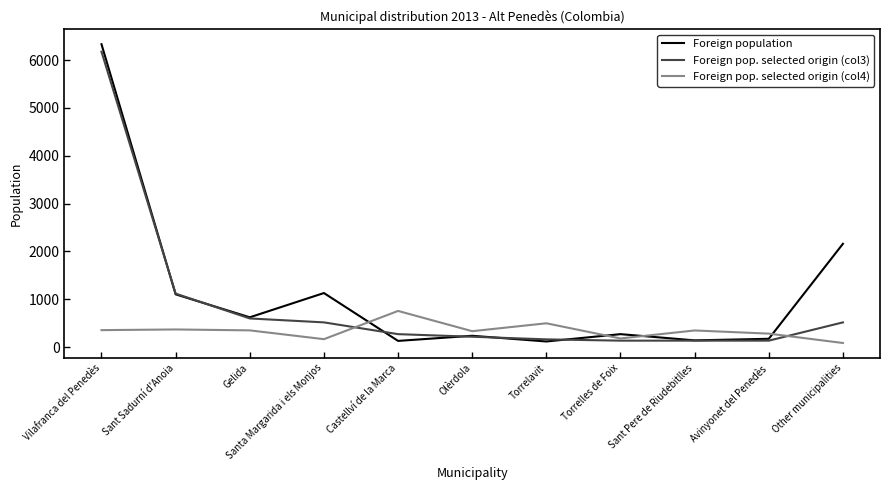

Which series has the largest total across all categories?

Foreign population